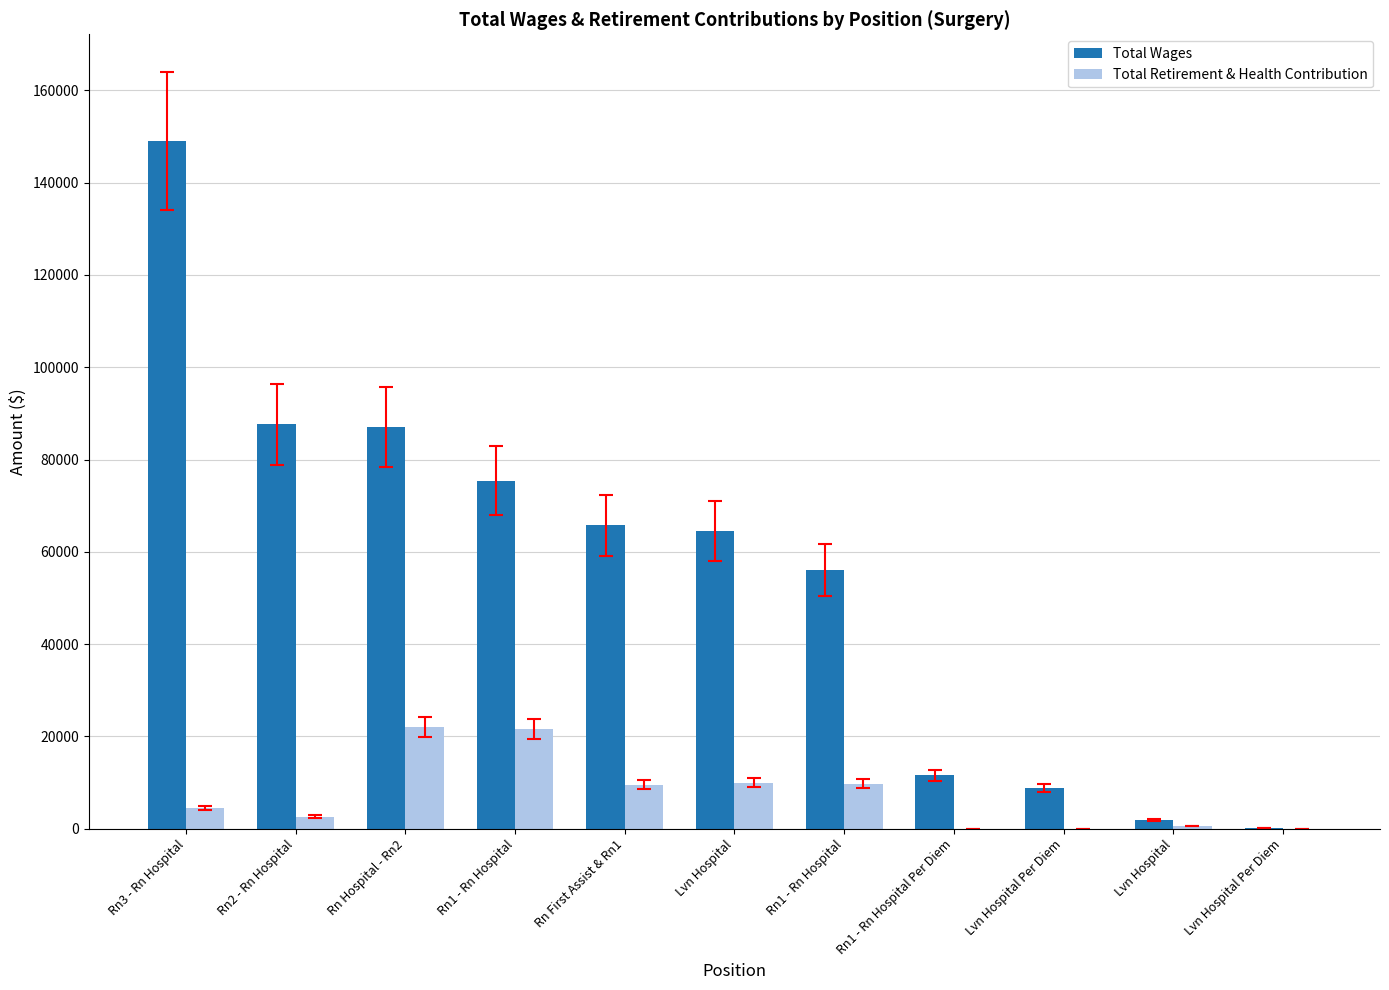

Reading left to right, transcribe all the data shown in this chart.

Total Wages: 149048	87631	87013	75444	65728	64527	56128	11575	8795	1876	119
Total Retirement & Health Contribution: 4471	2629	21977	21630	9545	9997	9745	0	0	617	0